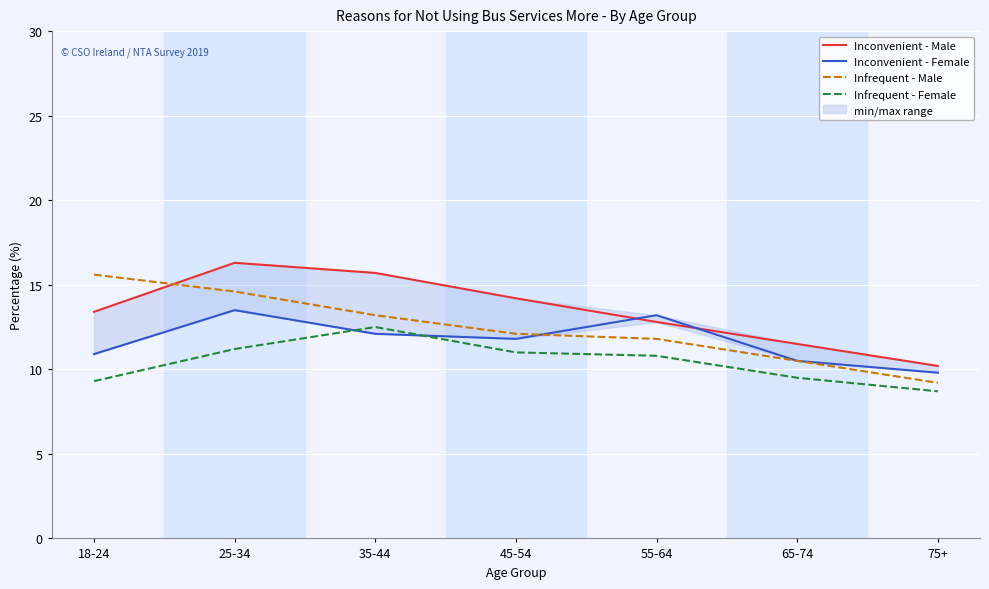

How many interior local peaks does the Inconvenient - Male series have?

1